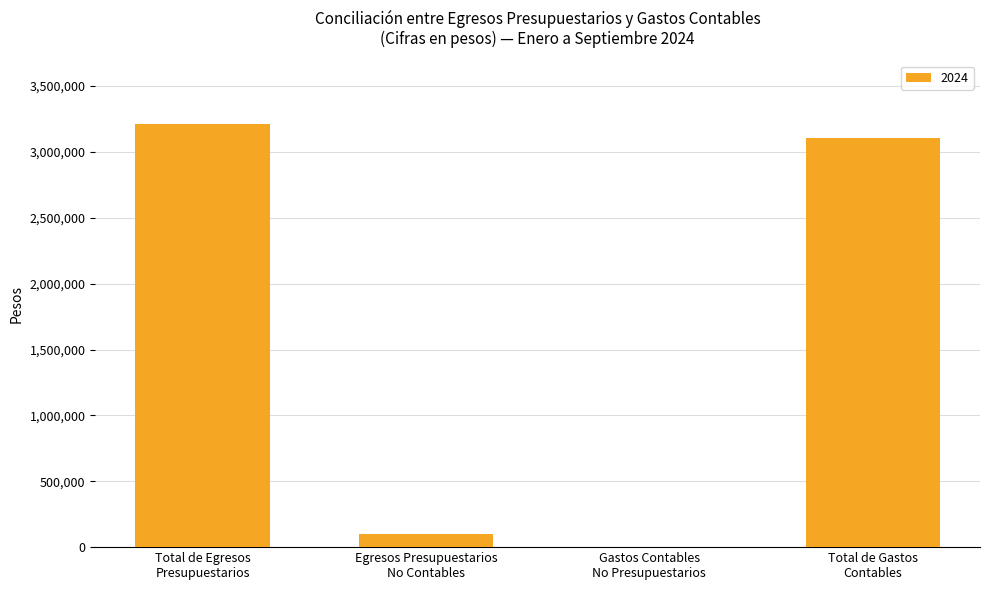

What is the maximum value shown in the chart?

3211092.0